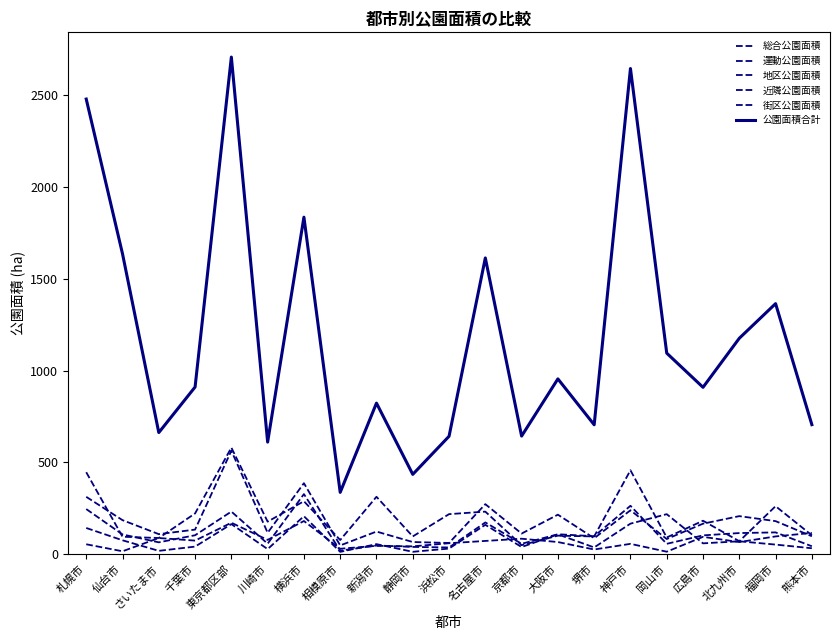

How many data points in 運動公園面積 are above 65?

12